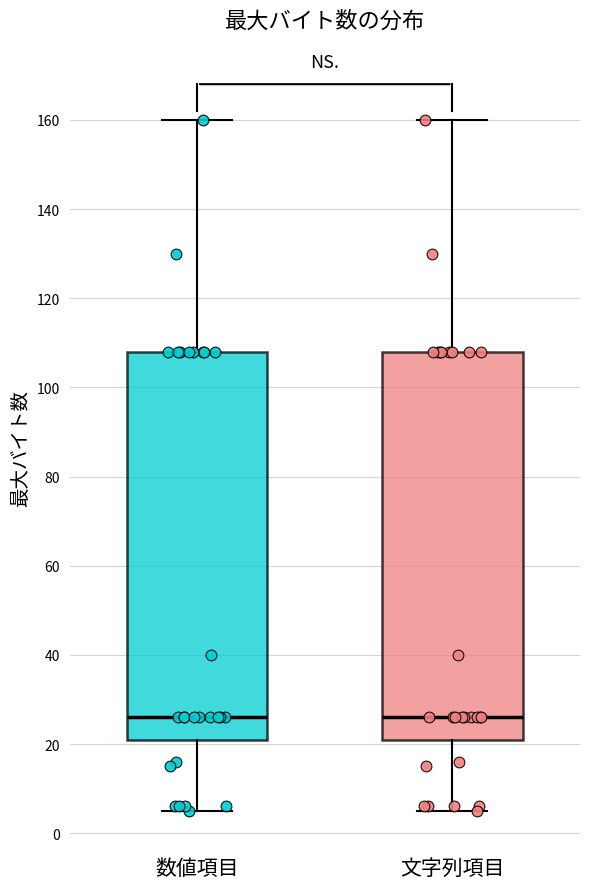

Reading left to right, transcribe this box plot: for each box, give where its median line is, the range the box spans, and where its two whiskers end, as read against the y-axis. The values are not printed on the chart, so give them approximately, as read against the axis.

数値項目: median 26, box 22 to 108, whiskers 6 to 160
文字列項目: median 26, box 22 to 108, whiskers 6 to 160